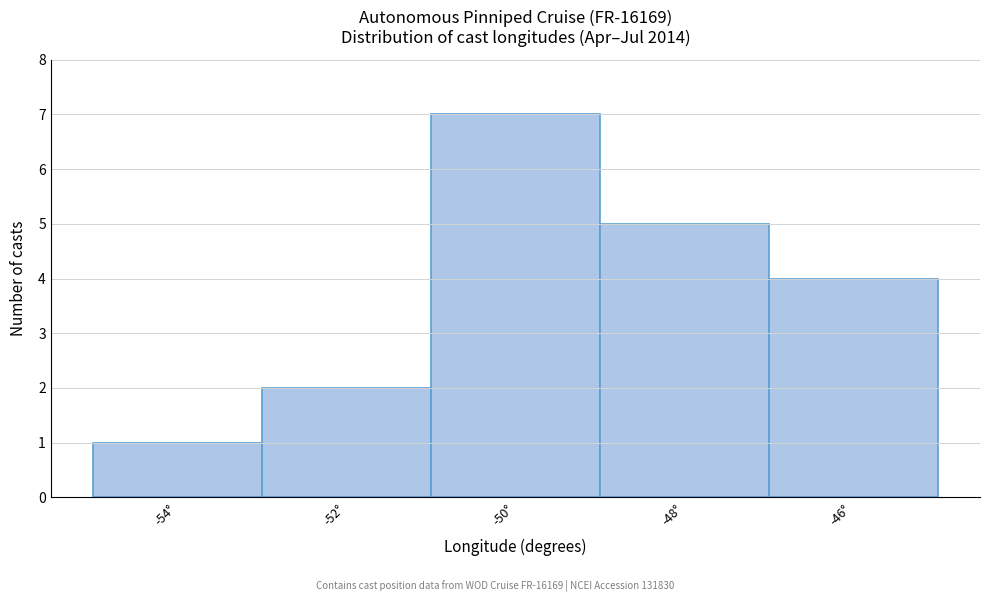

What is the height of the bar covering -53 to -51 on the x-axis? The values are not printed on the chart, so give them approximately, as read against the axis.

2